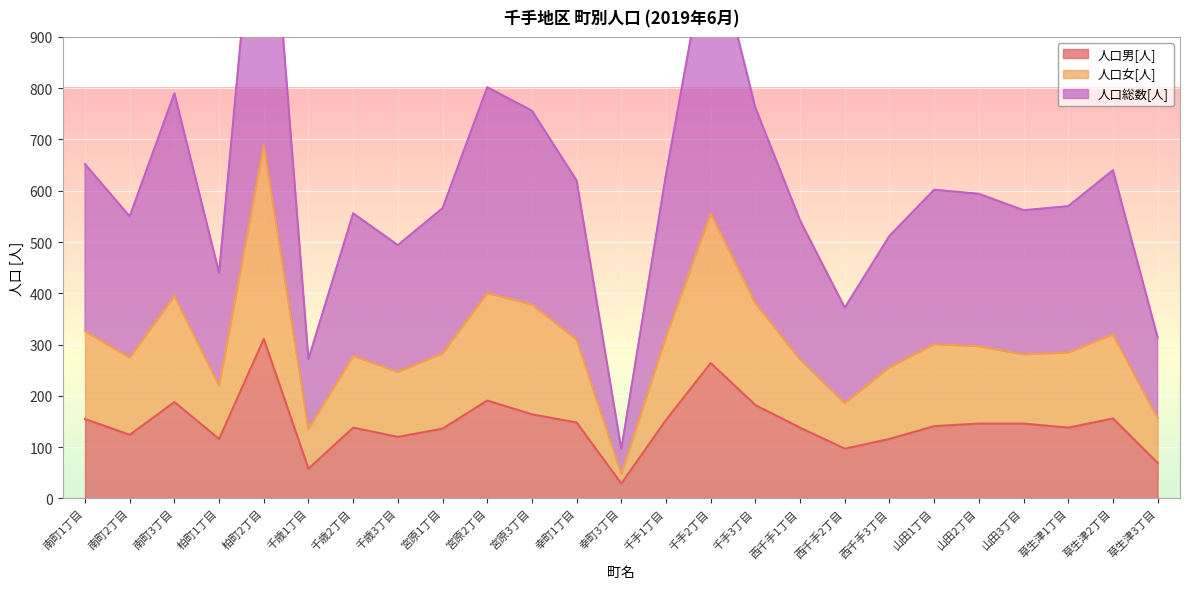

The 人口男[人] series shows 124 at 南町2丁目. True or false?

True